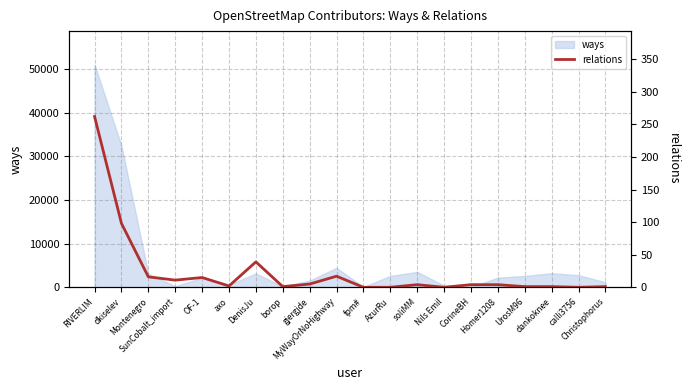

What is the value of the 9th point from the left?

5